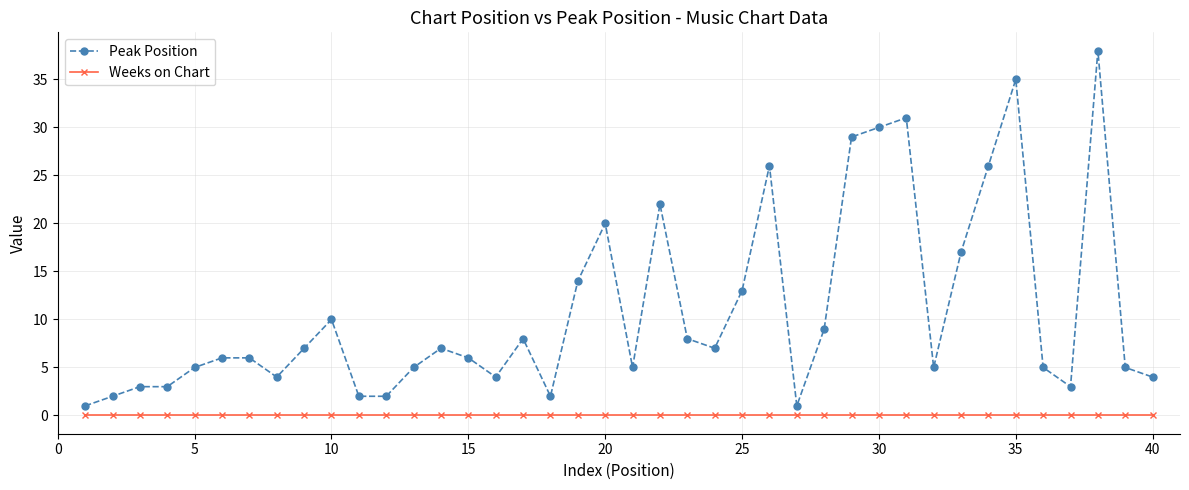

What is the greatest value displayed?

38